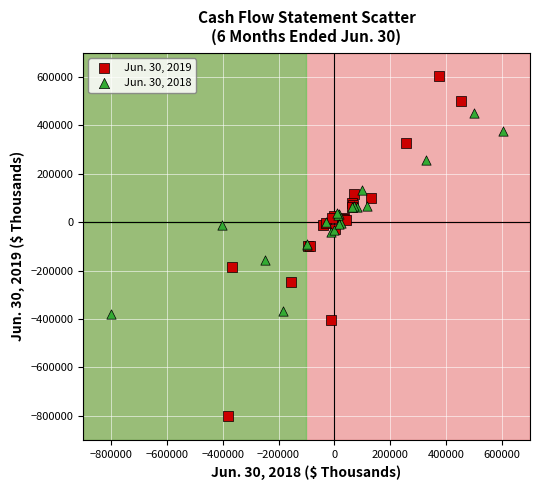

Which series has the widest spread of Y values?

Jun. 30, 2019